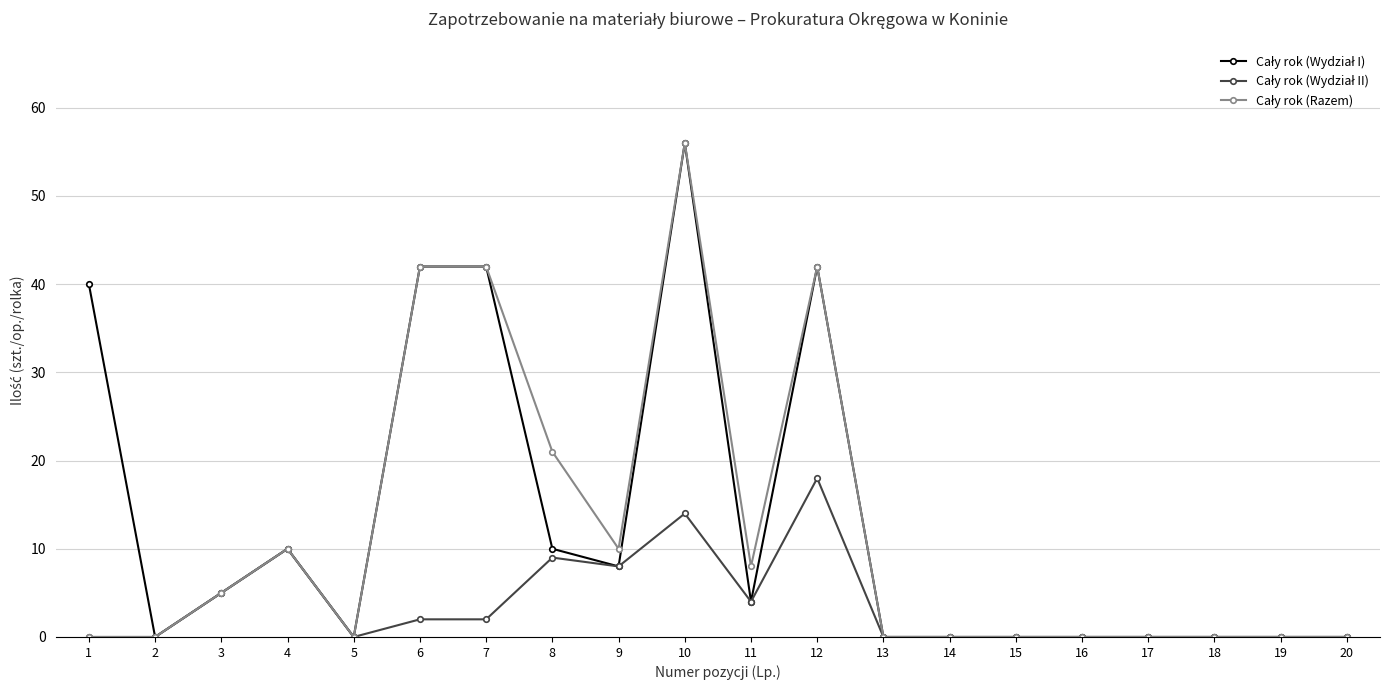

Is this an area chart (filled region under the line)?

No